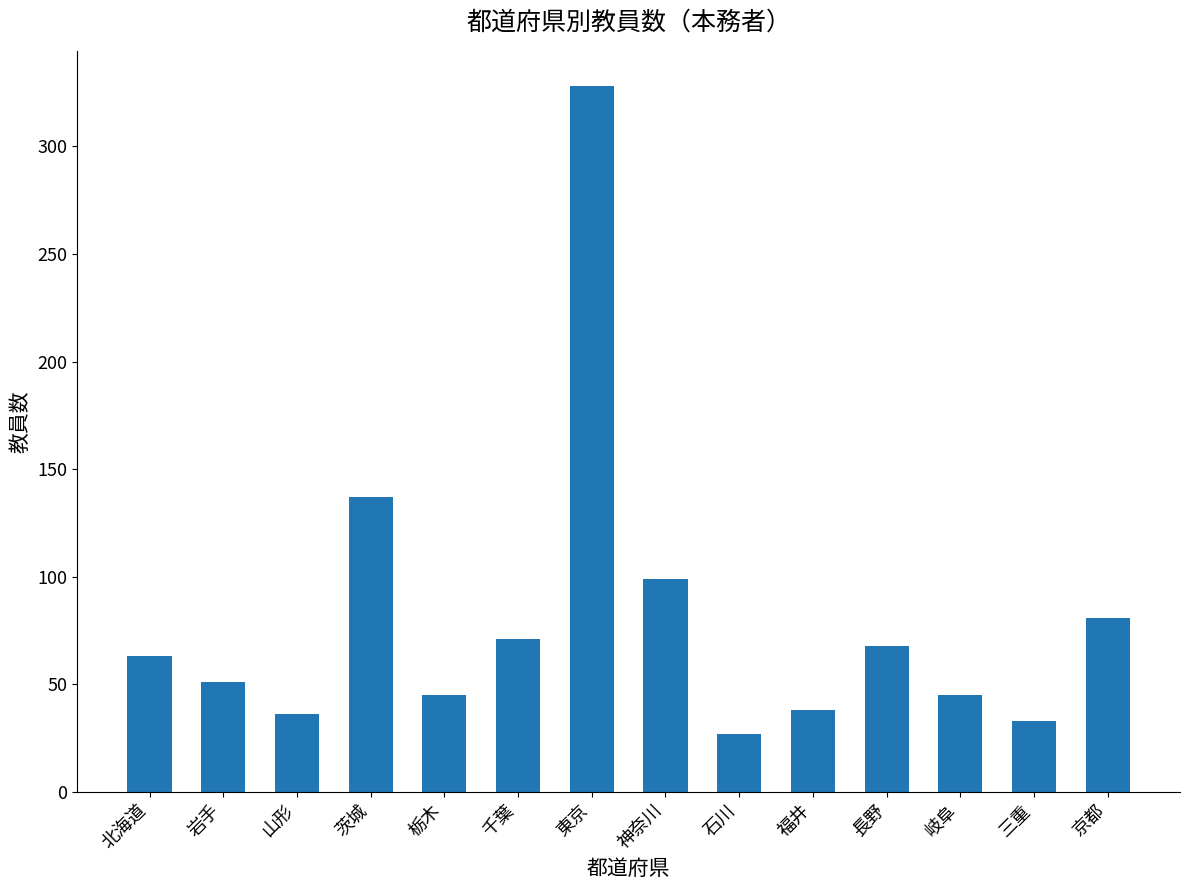

How many bars are there in total?

14